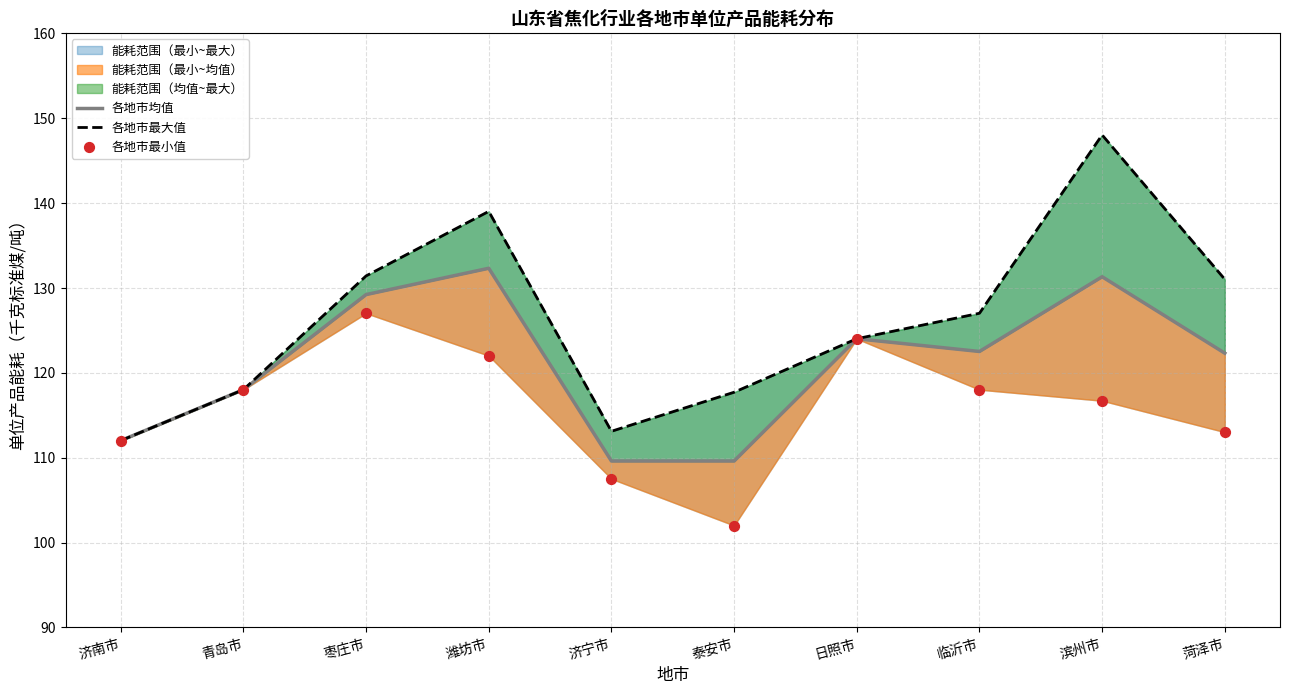

What is the total value across all series at 菏泽市?

366.3